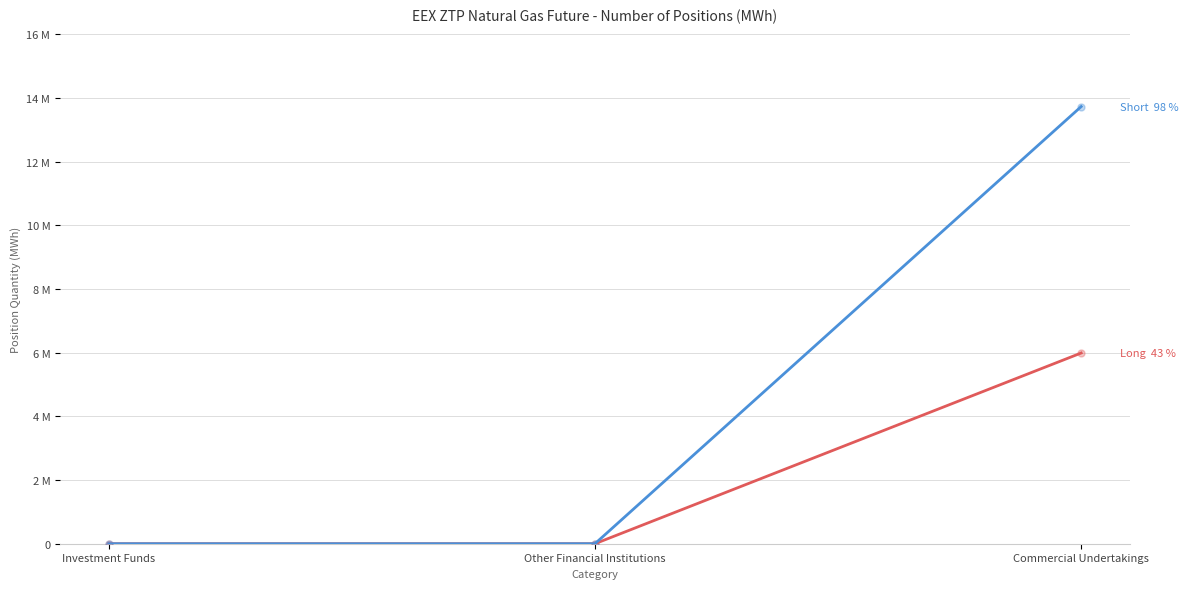

Is this an area chart (filled region under the line)?

No